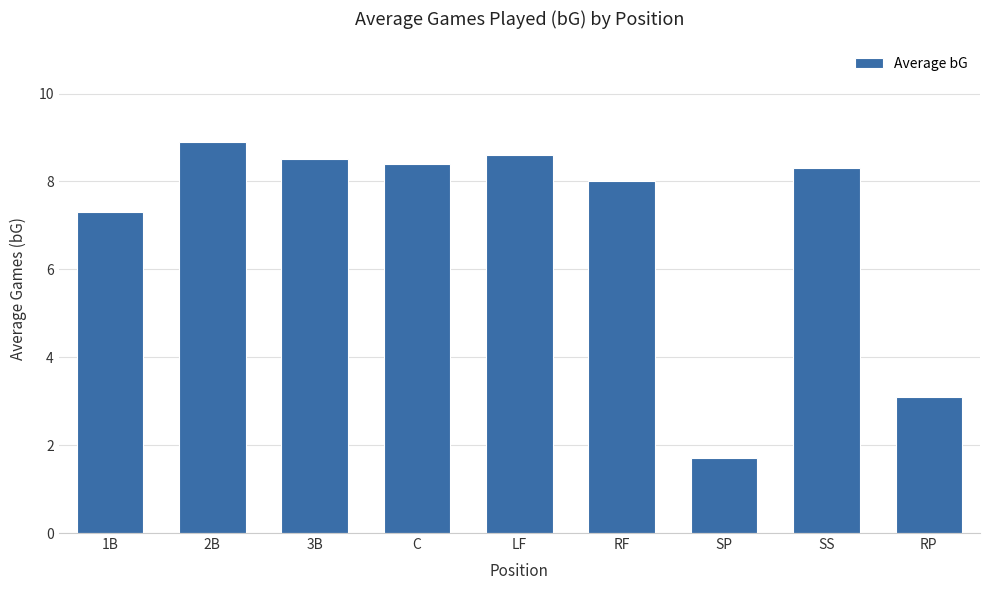

At which label does the data first exceed 8?

2B